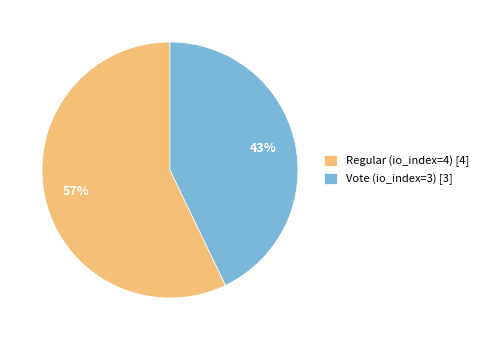

Between Regular (io_index=4) and Vote (io_index=3), which is larger?

Regular (io_index=4)